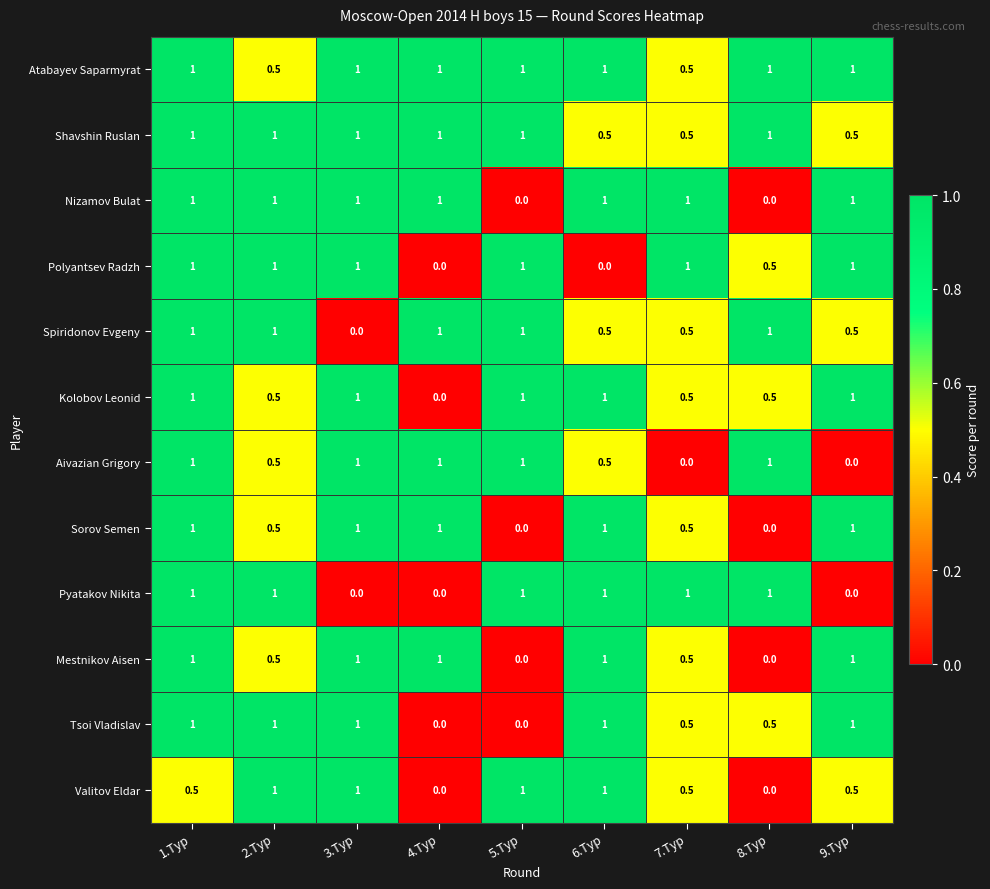

What value does the Mestnikov Aisen series have at 9.Тур?

1.0